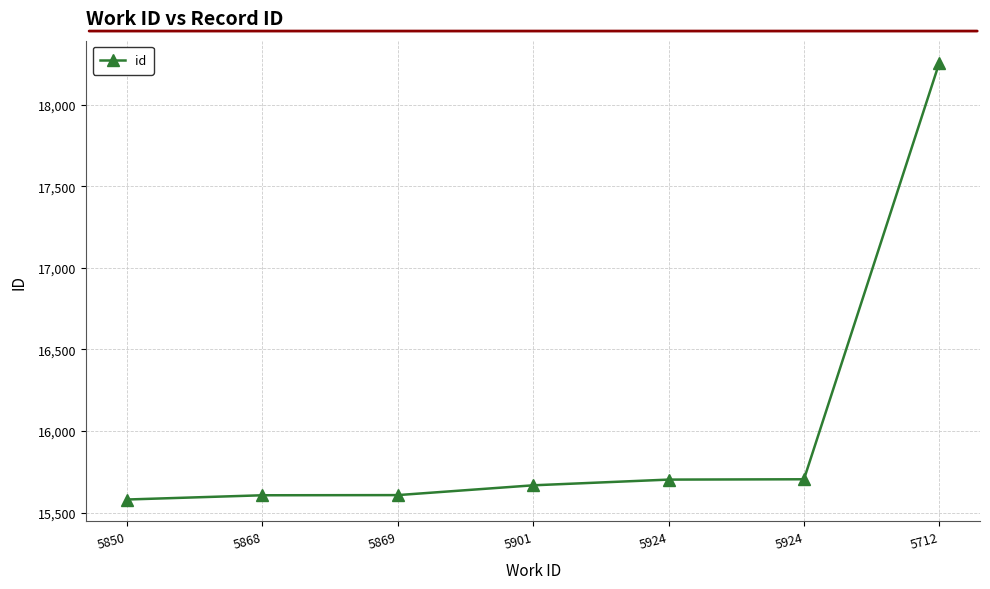

The value at 5901 is 4618. True or false?

False